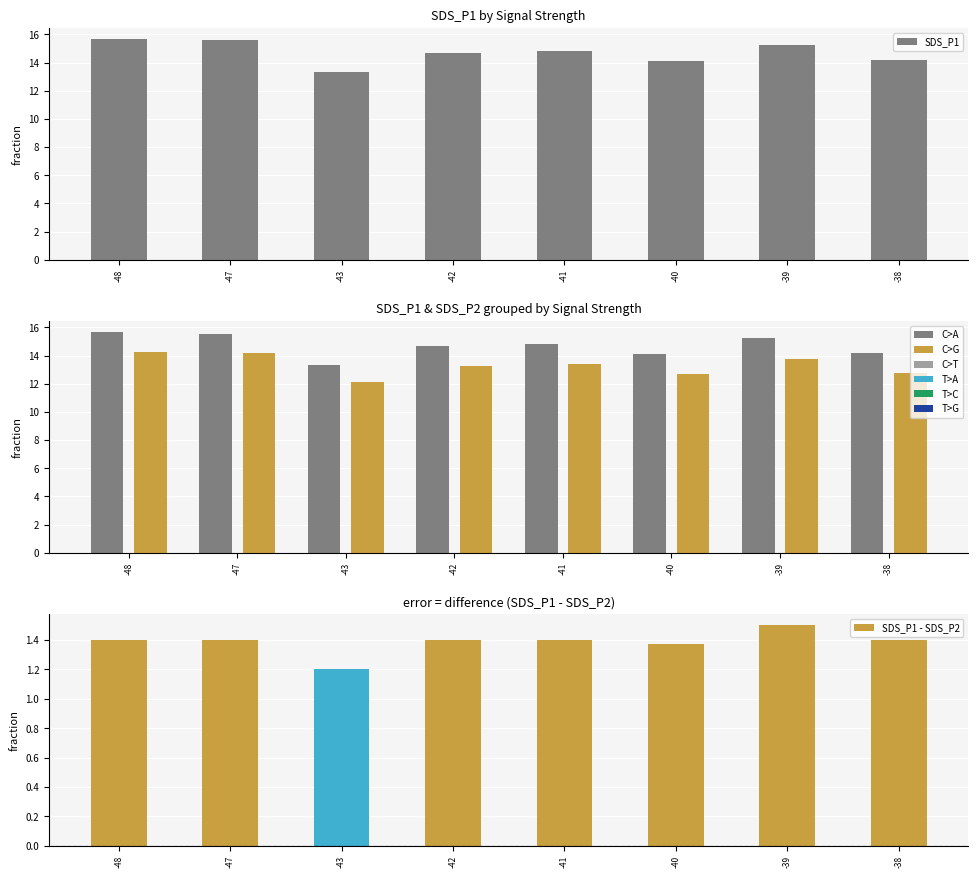

True or false: SDS_P1 - SDS_P2 has a value of 1.4 at -47.

True